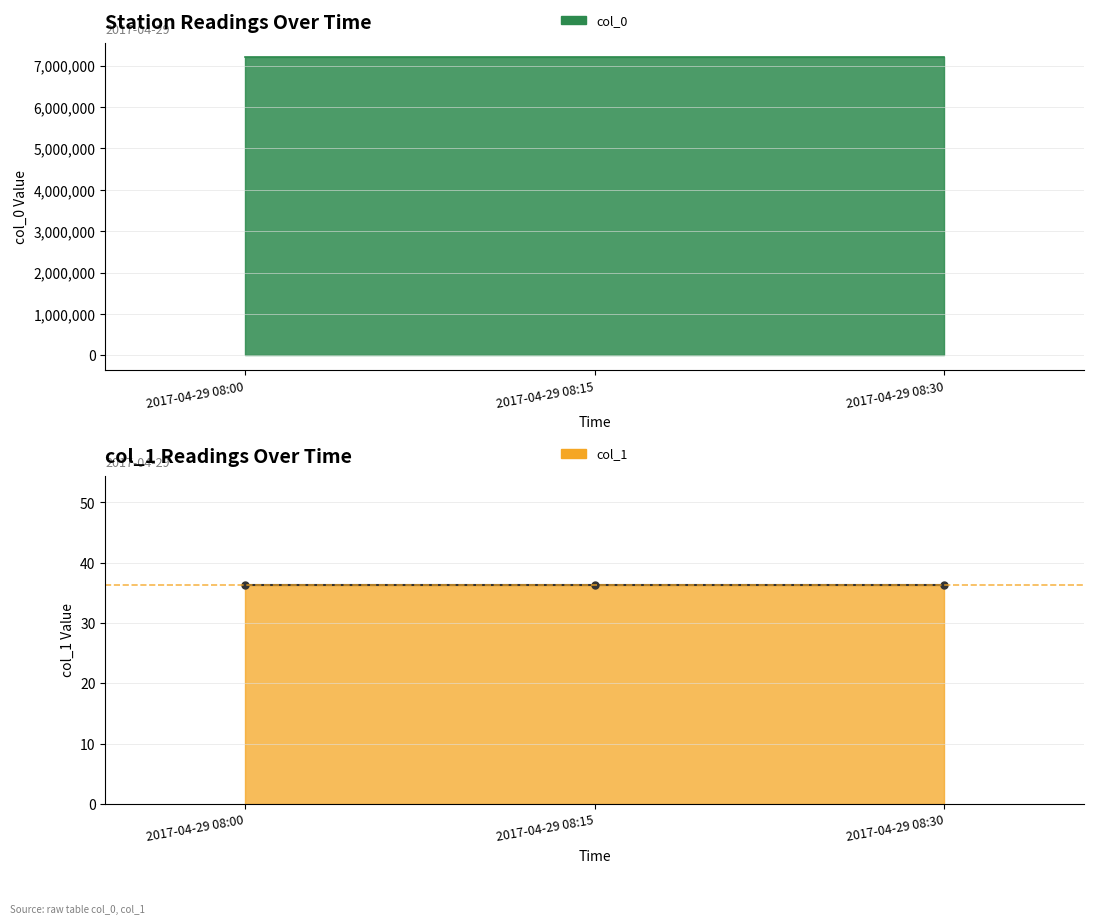

What is the sum of the col_0 values at 2017-04-29 08:30 and 2017-04-29 08:00?

14391600.0